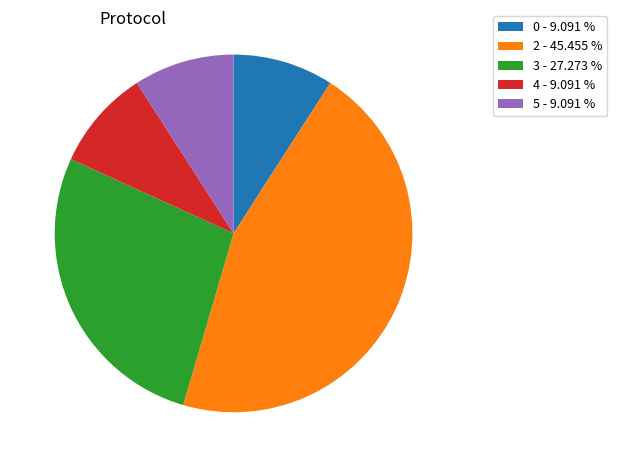

What is the largest slice in the pie chart?

2 - 45.455 %